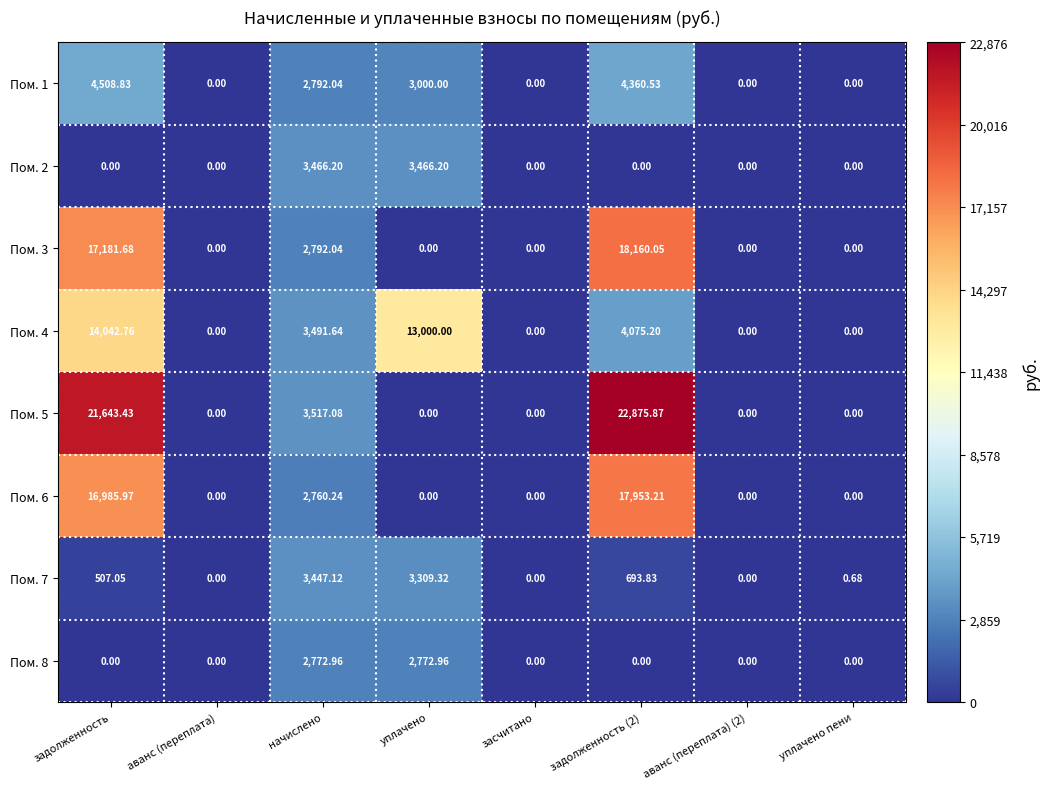

Is the value of Пом. 2 at аванс (переплата) (2) greater than the value of Пом. 5 at задолженность (2)?

No